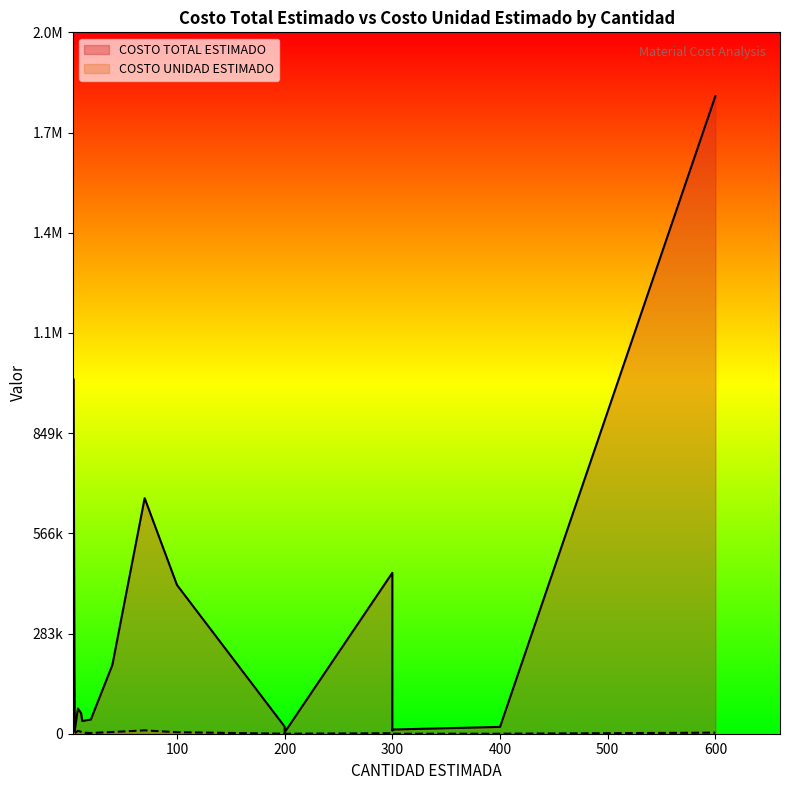

True or false: COSTO TOTAL ESTIMADO and COSTO UNIDAD ESTIMADO intersect in this chart.

False